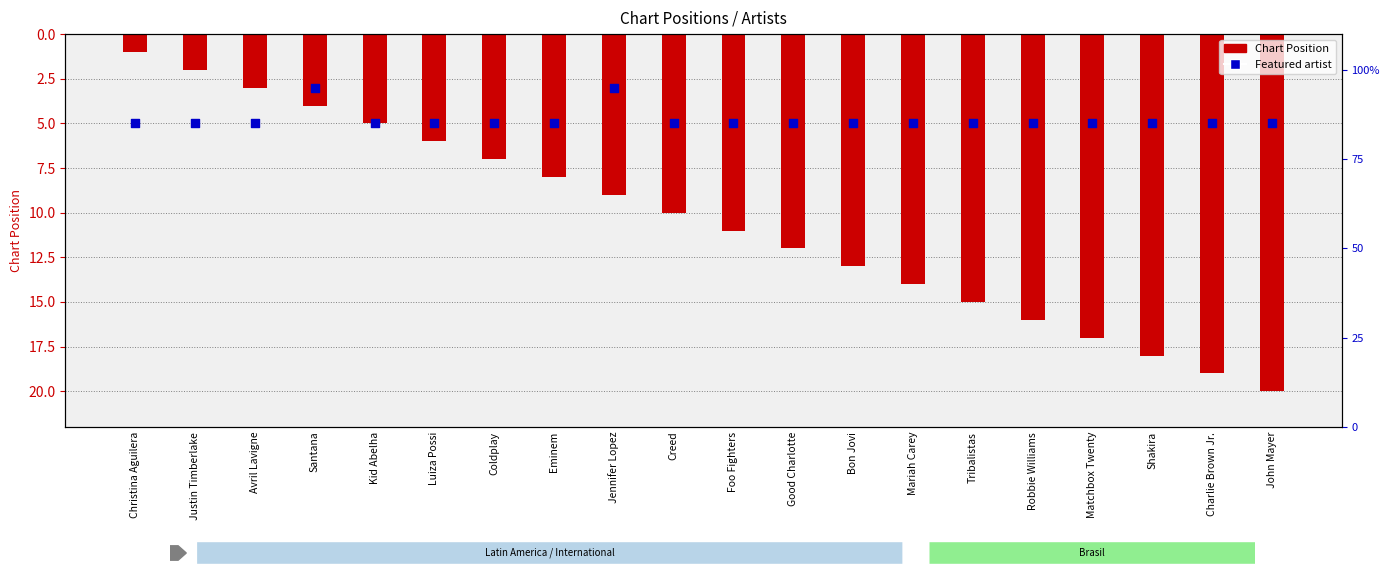

Which series contains the lowest Y value?

Featured artist